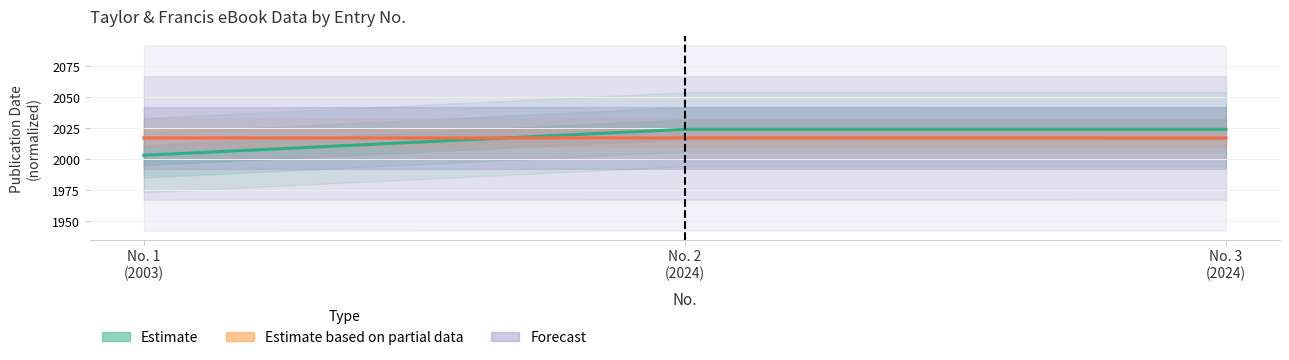

What is the greatest value displayed?

2024.0